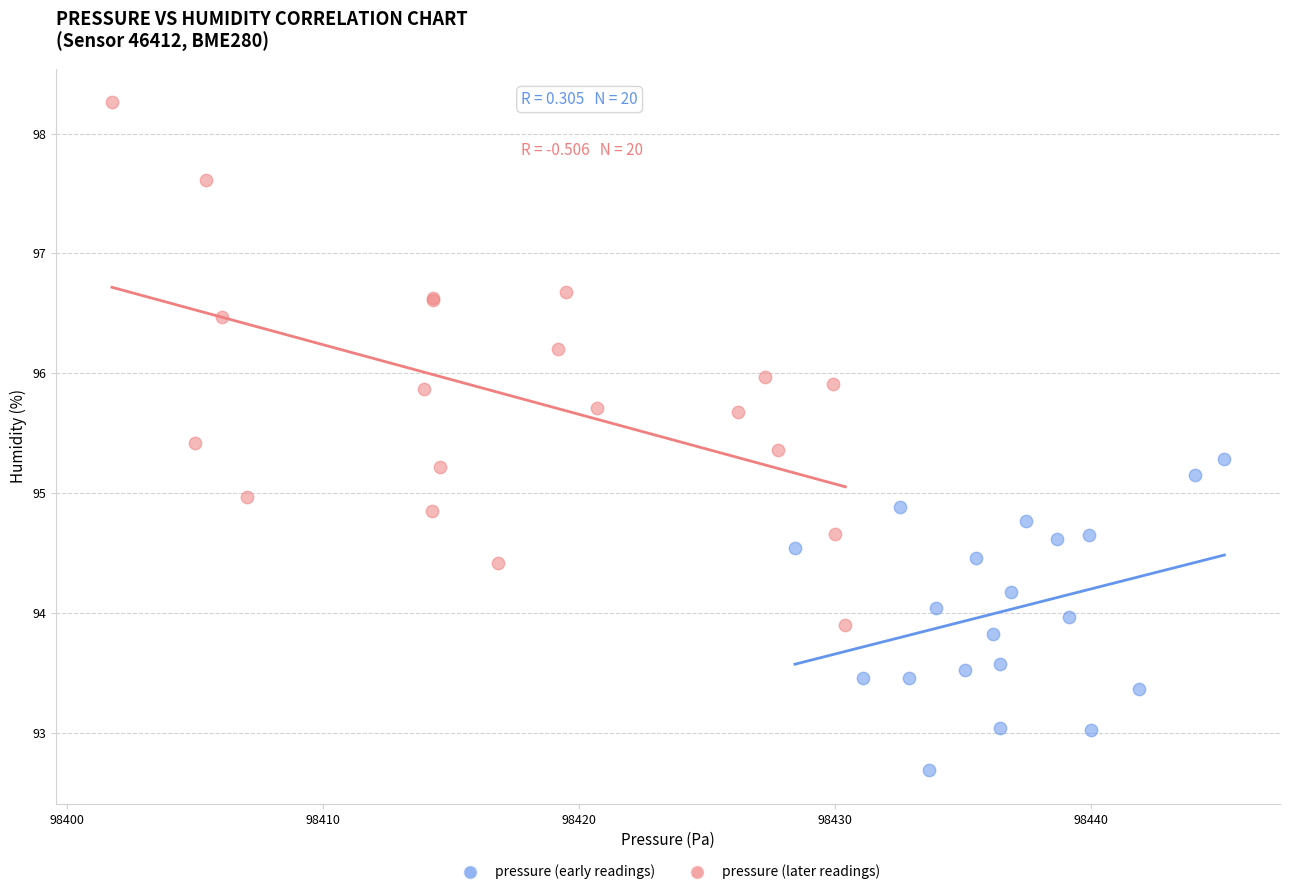

What are all the series names shown in the legend?

pressure (early readings), pressure (later readings)